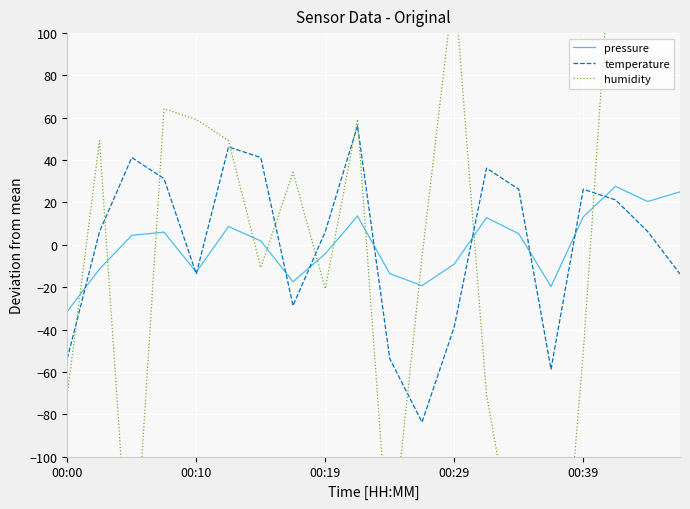

How many series are shown in this chart?

3